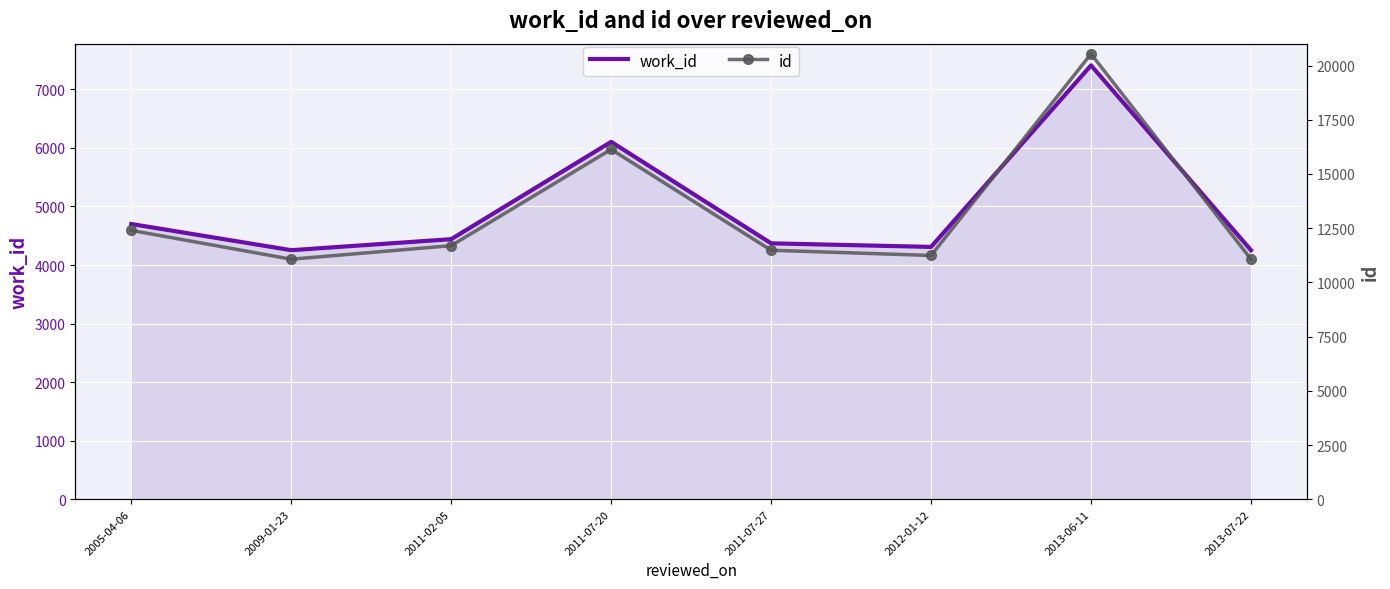

What is the difference between the second highest and second lowest values in the id series?

5065